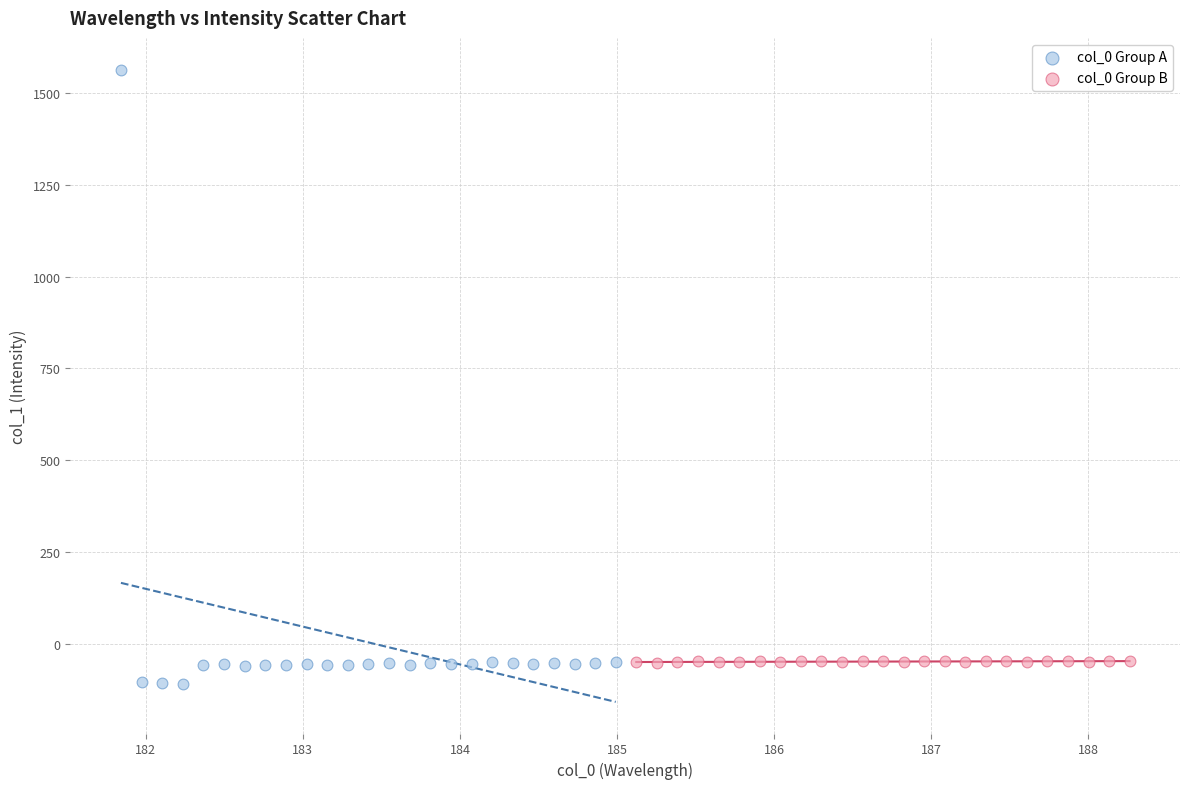

Which series contains the highest Y value?

col_0 Group A